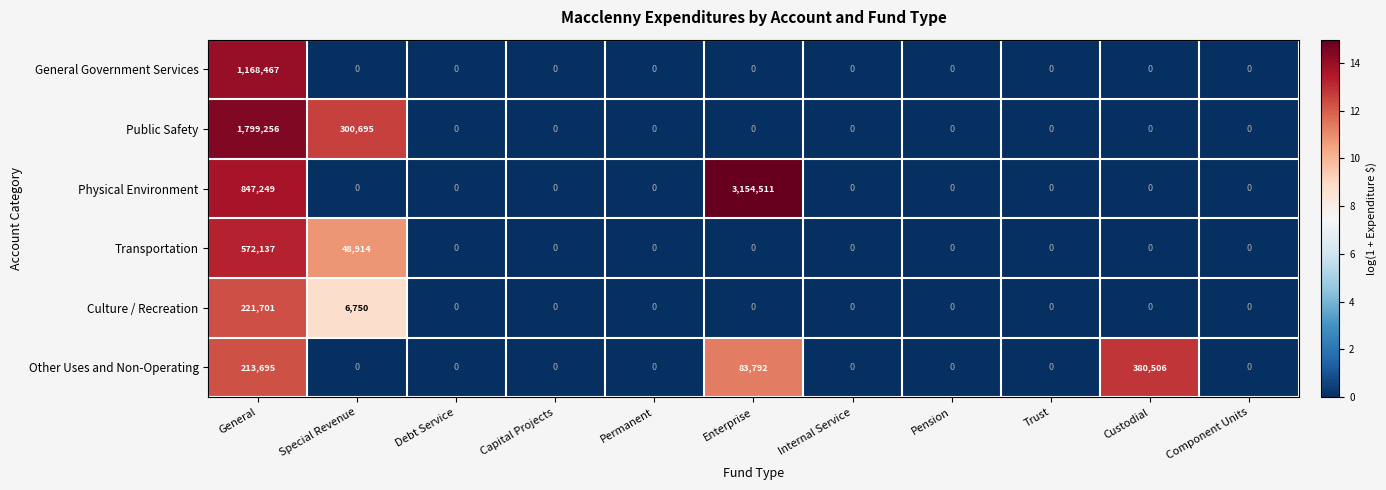

Which series has the largest range (max minus min)?

Physical Environment